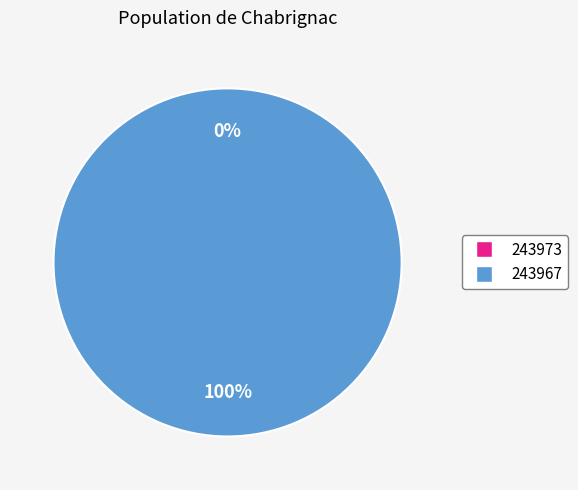

Is there any slice that represents more than half of the pie?

Yes